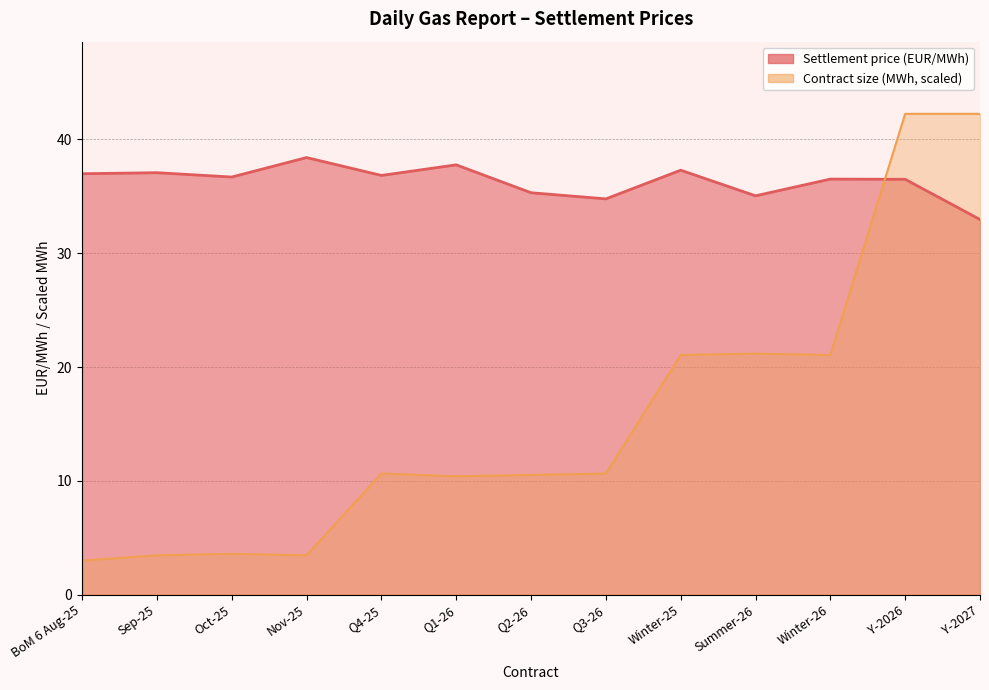

What is the sum of the Contract size (MWh) values at Summer-26 and Q2-26?

31.7